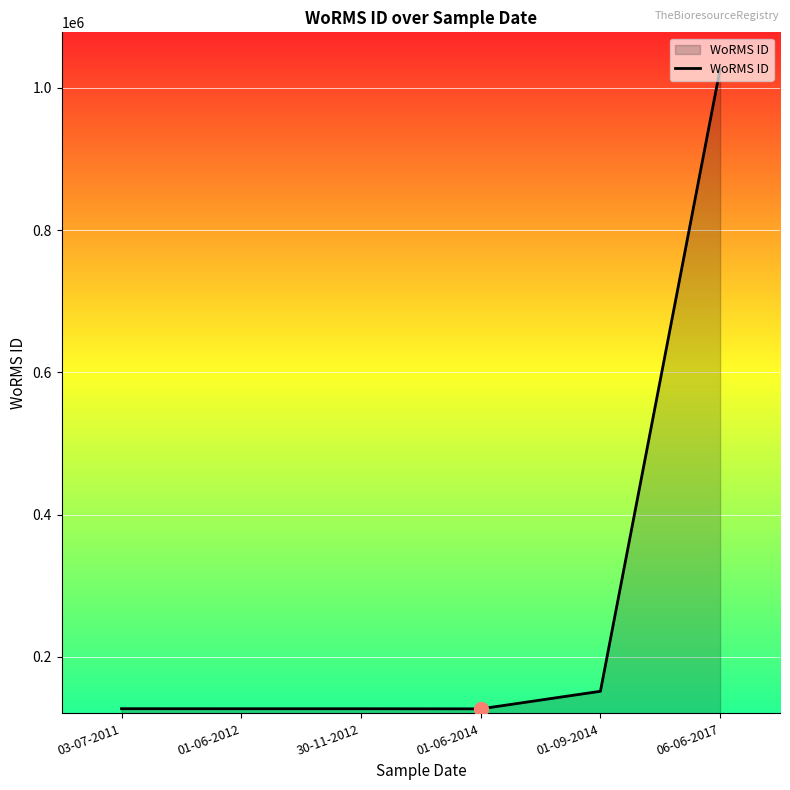

Read the value at 01-06-2012.

126975